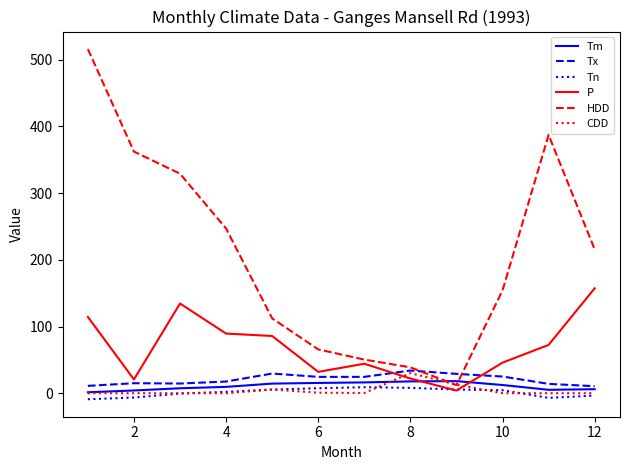

Which series has the largest range (max minus min)?

HDD